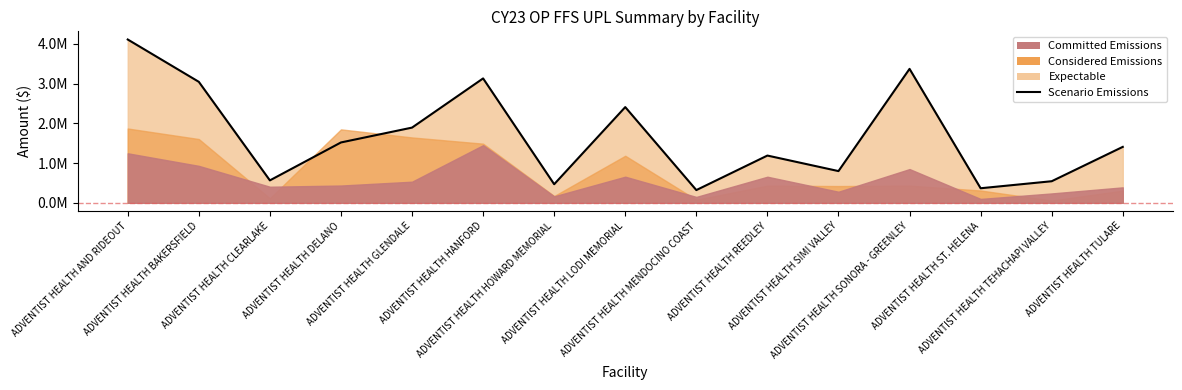

What is the average value?

1675698.0